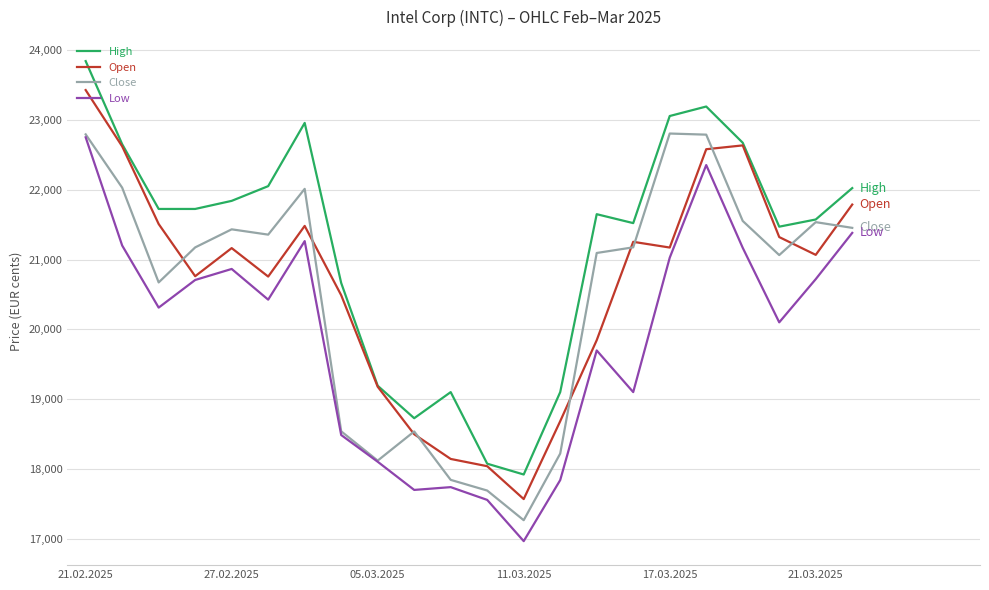

How many series are shown in this chart?

4